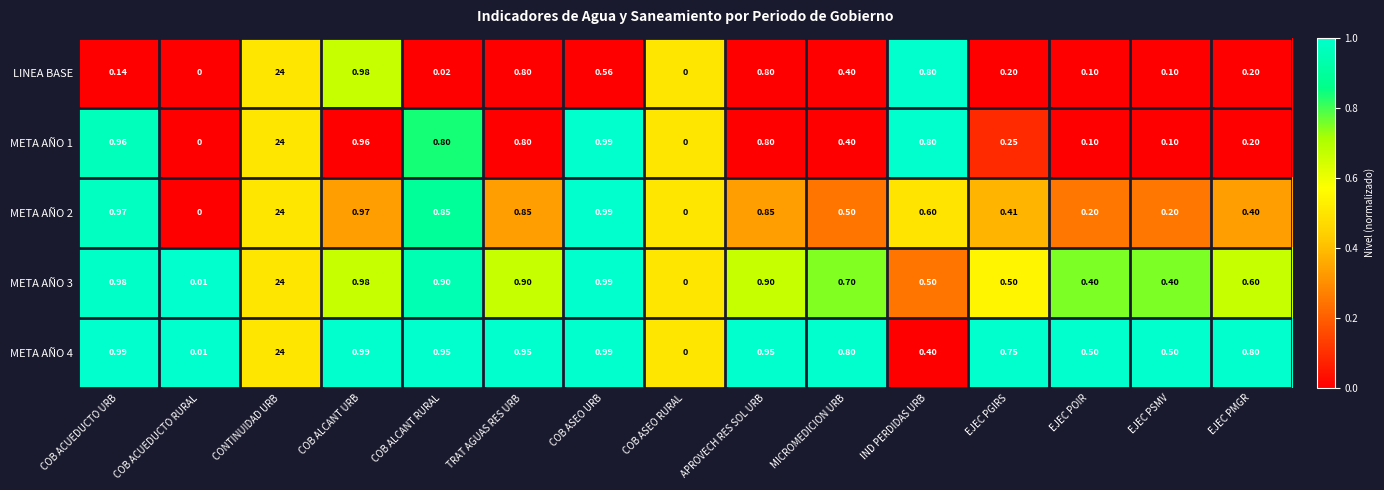

At which label is META AÑO 3 closest to 12?

COB ASEO URB